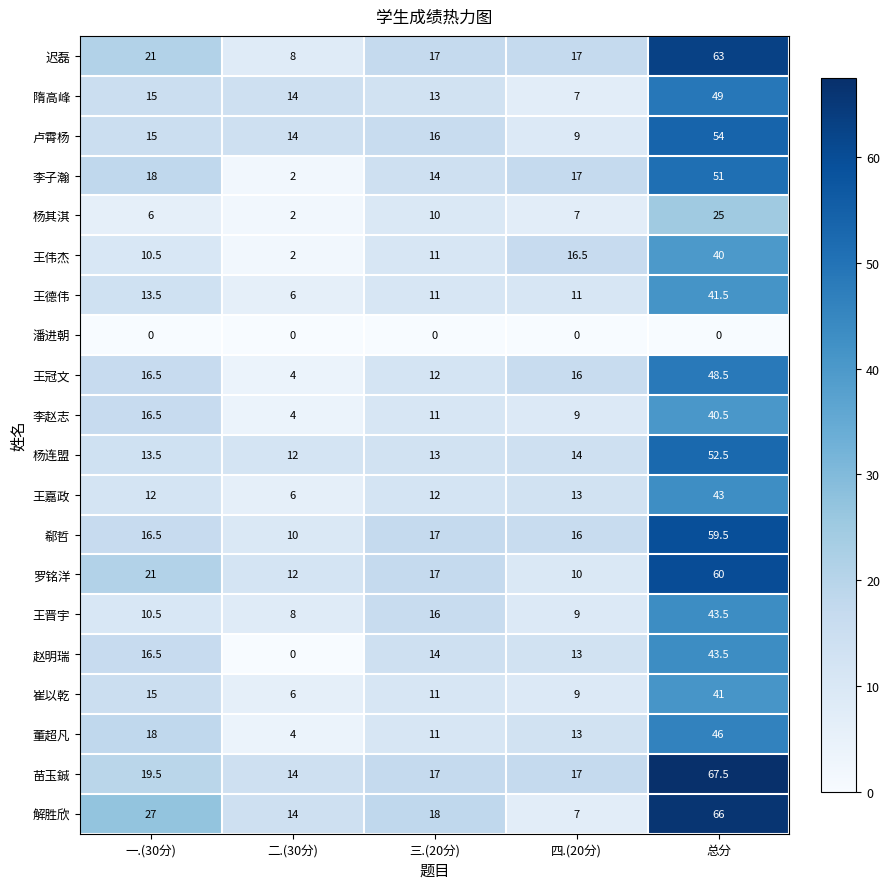

Between 三.(20分) and 四.(20分), which series saw the biggest shift?

解胜欣